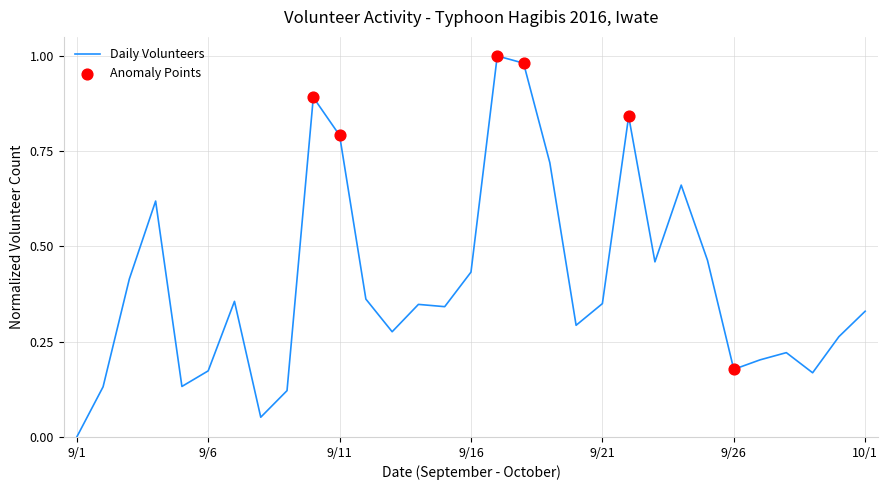

Does the chart have visible grid lines?

Yes